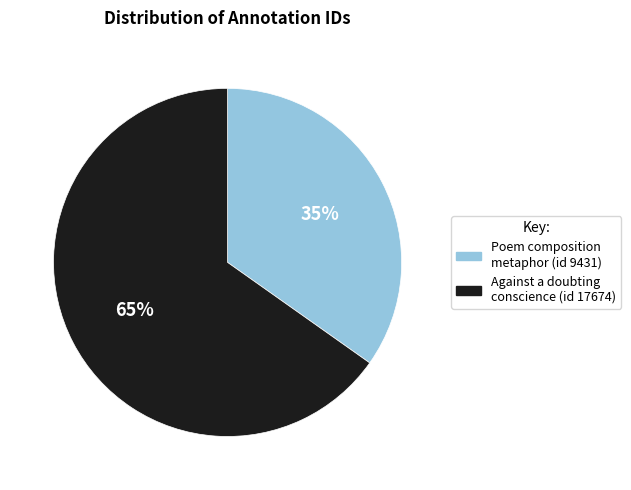

Is the sum of Against a doubting conscience (id 17674) and Poem composition metaphor (id 9431) greater than half?

Yes